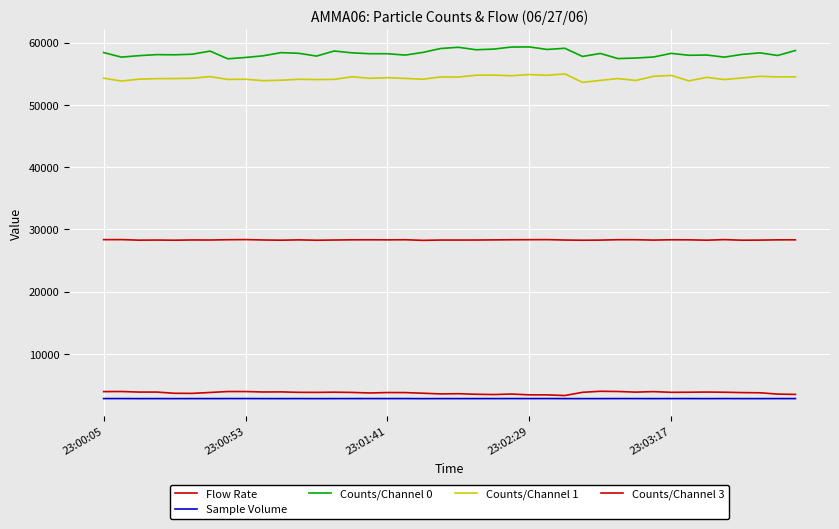

How many lines are shown in the chart?

5